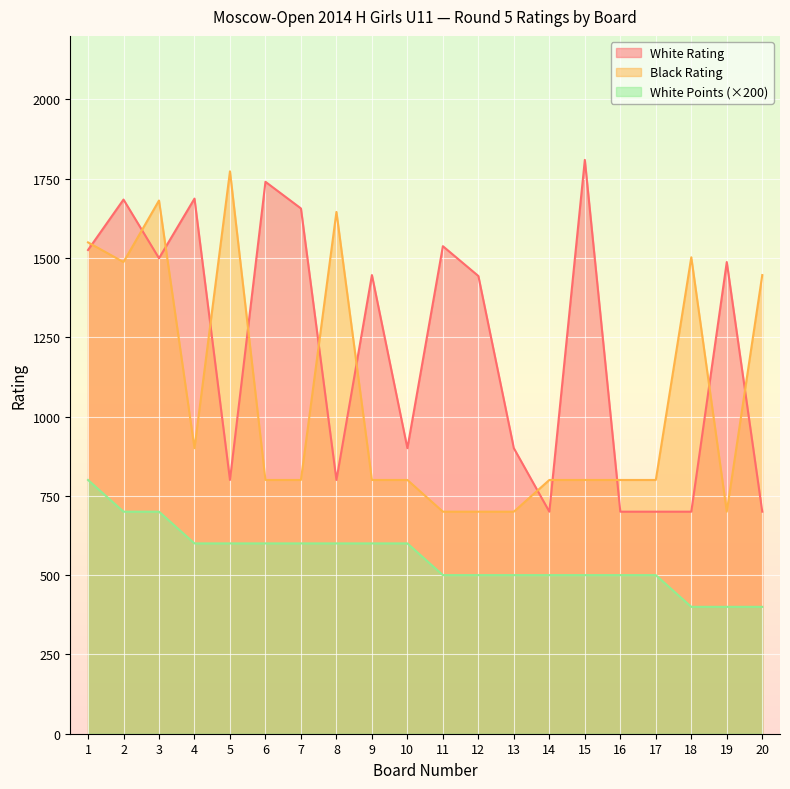

What is the lowest value of the Black Rating series?

700